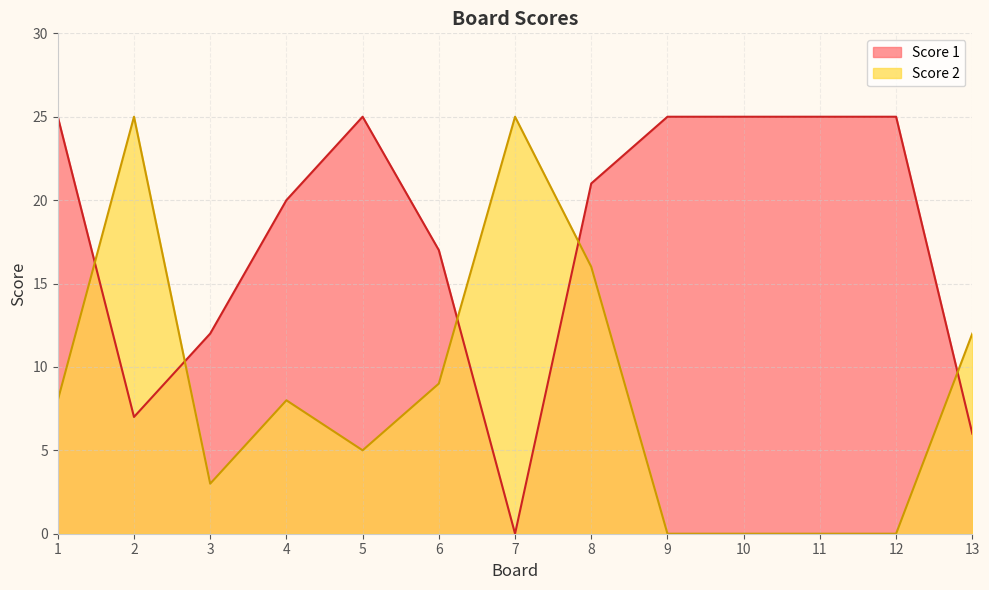

At how many categories does at least one series exceed 19?

10